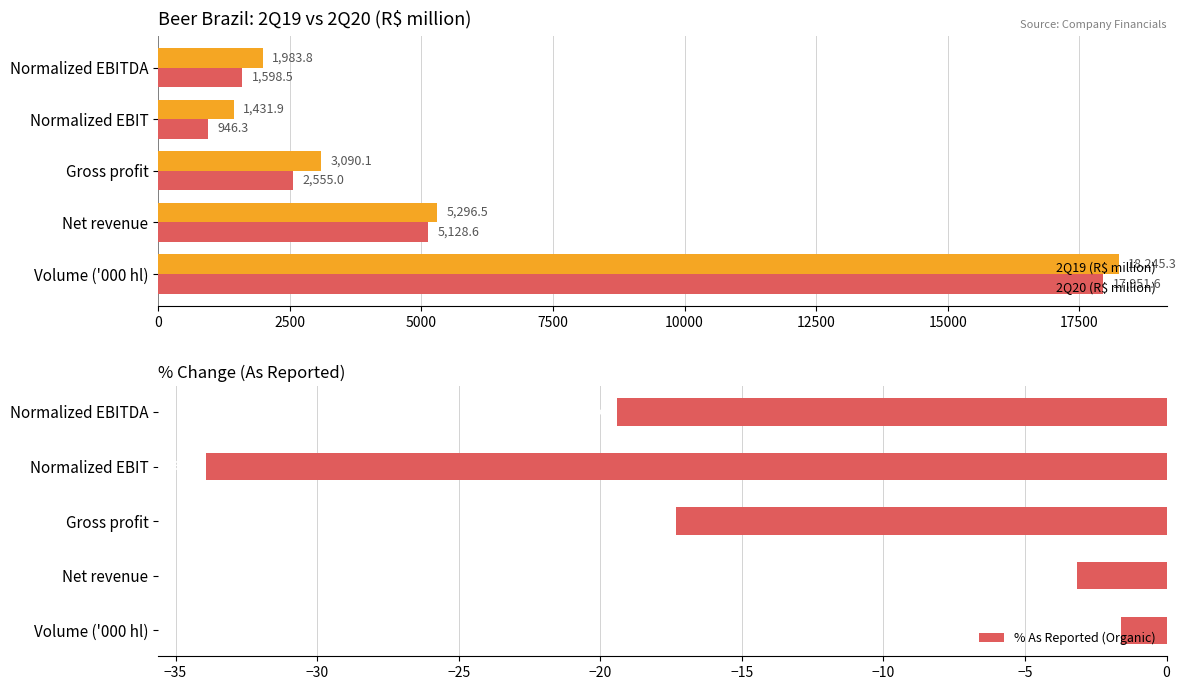

Are the bars horizontal?

Yes